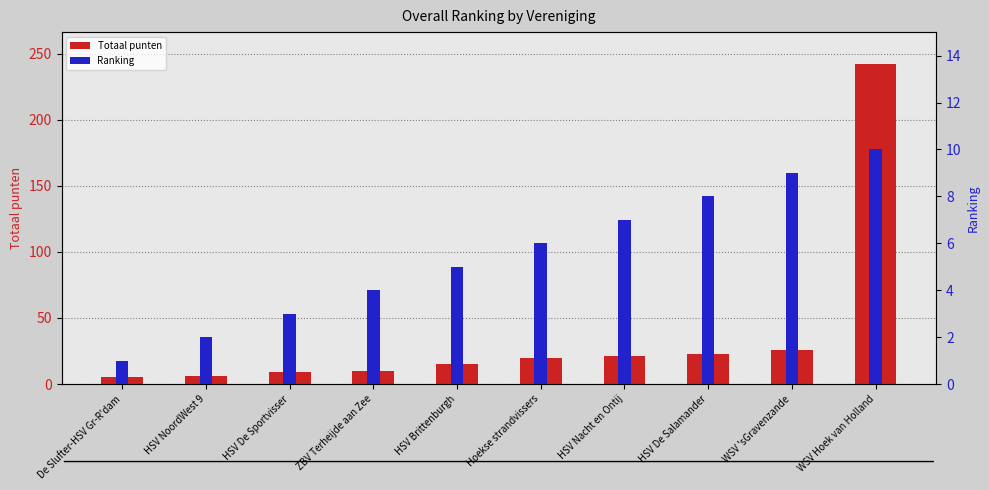

What is the average value of the Totaal punten series?

38